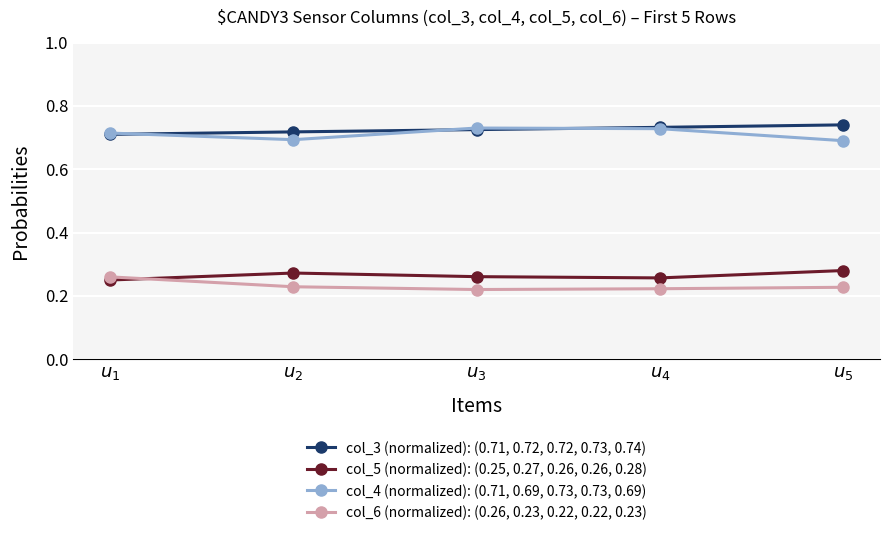

True or false: col_5 (normalized): (0.25, 0.27, 0.26, 0.26, 0.28) has more than 1 interior local peaks.

False